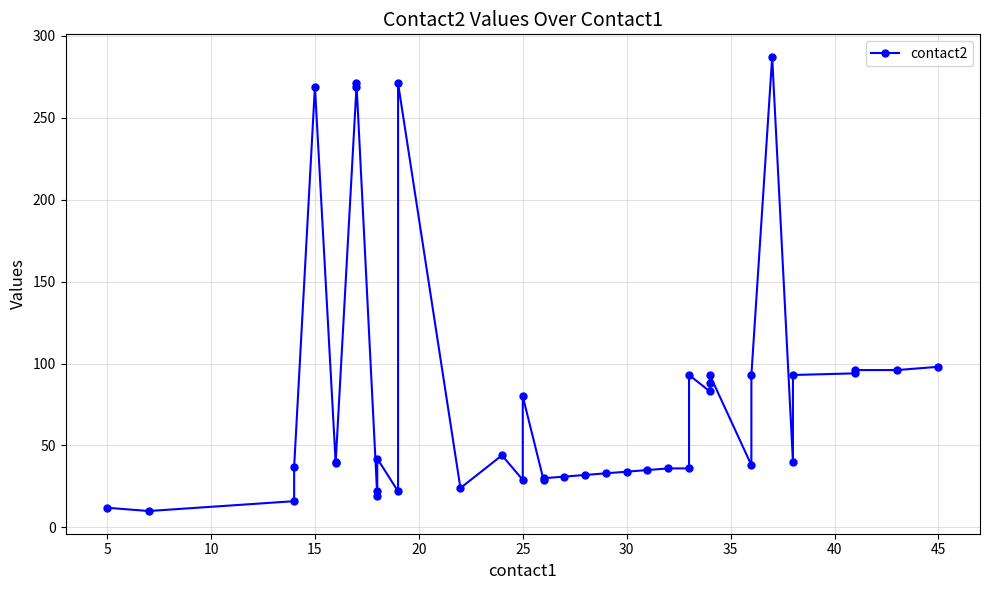

What is the difference between the maximum and minimum values?

277